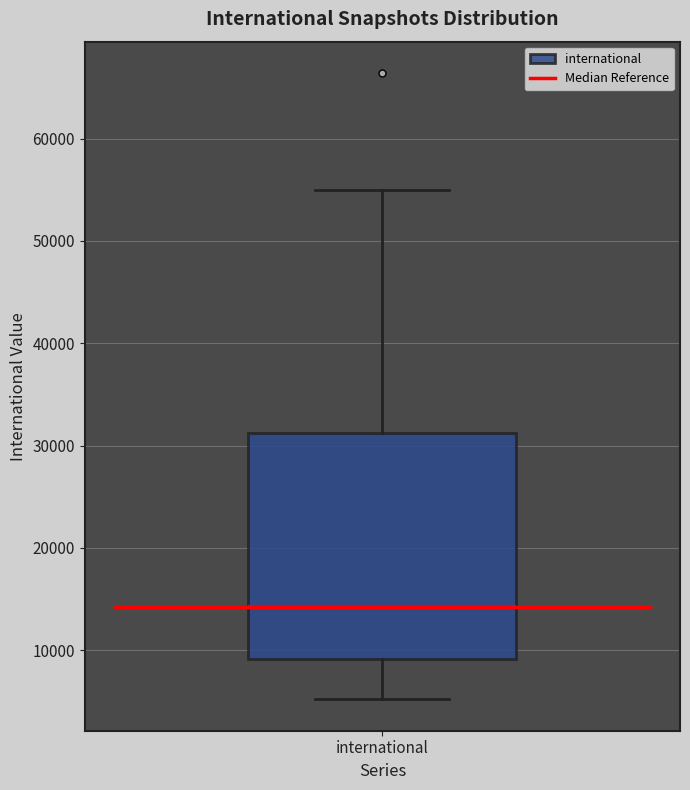

Where does the lower whisker of the box for international end on the y-axis? The values are not printed on the chart, so give them approximately, as read against the axis.

5000